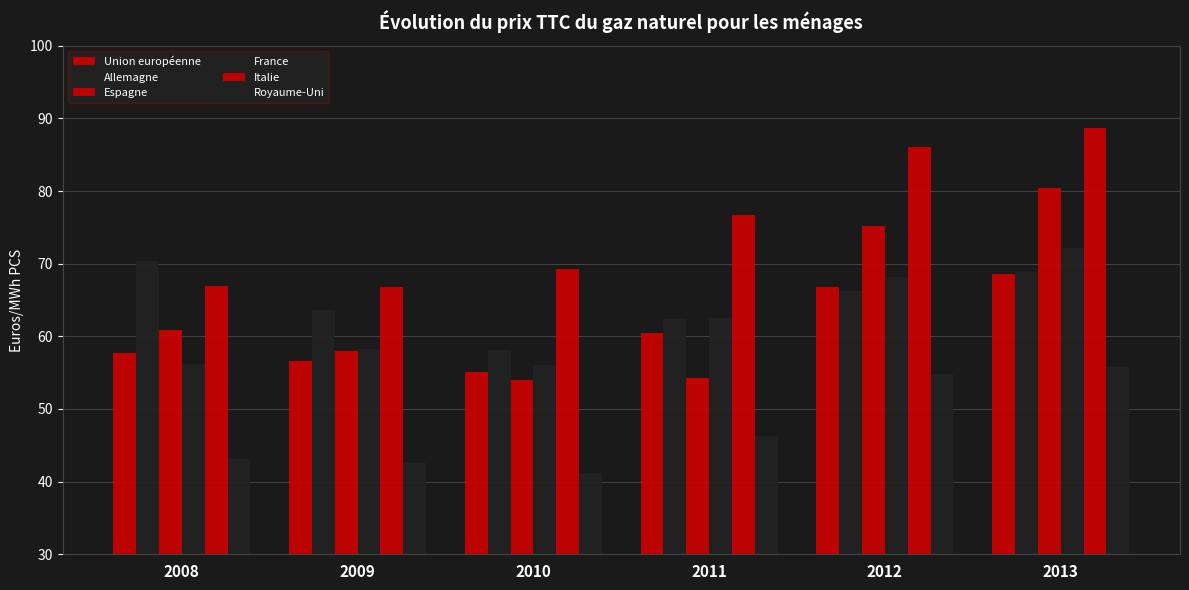

How many values in the France series are below 62?

3